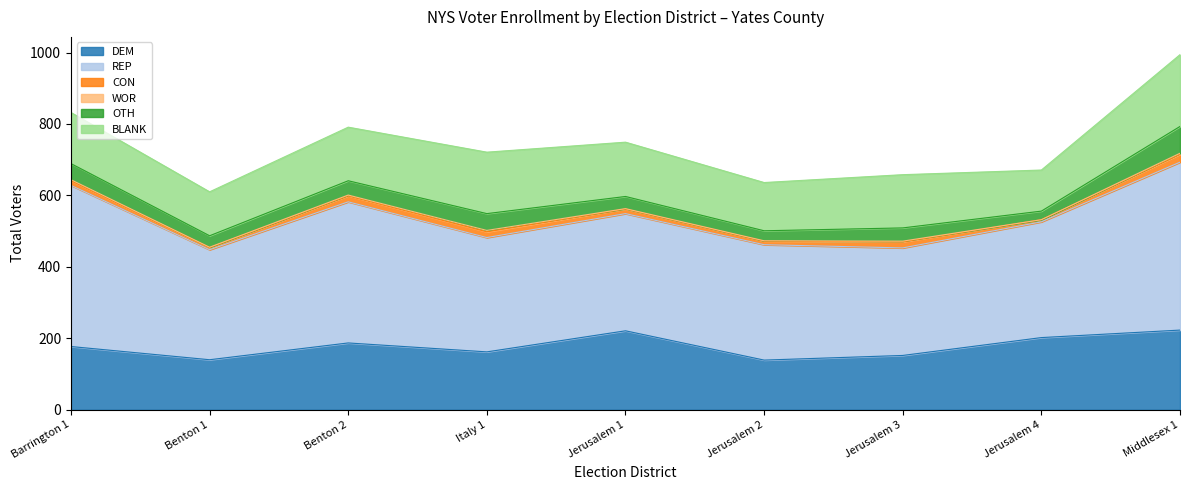

What is the spread (max minus min) of values at Benton 1?

307